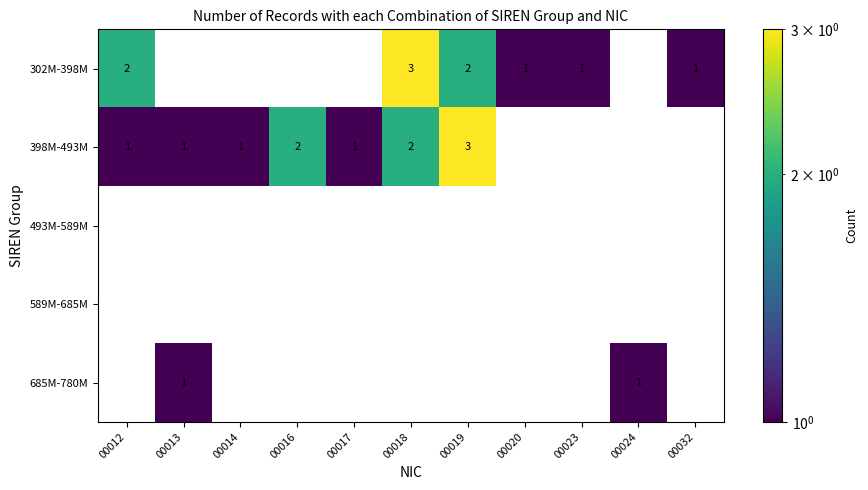

Which series has the largest total across all categories?

398M-493M